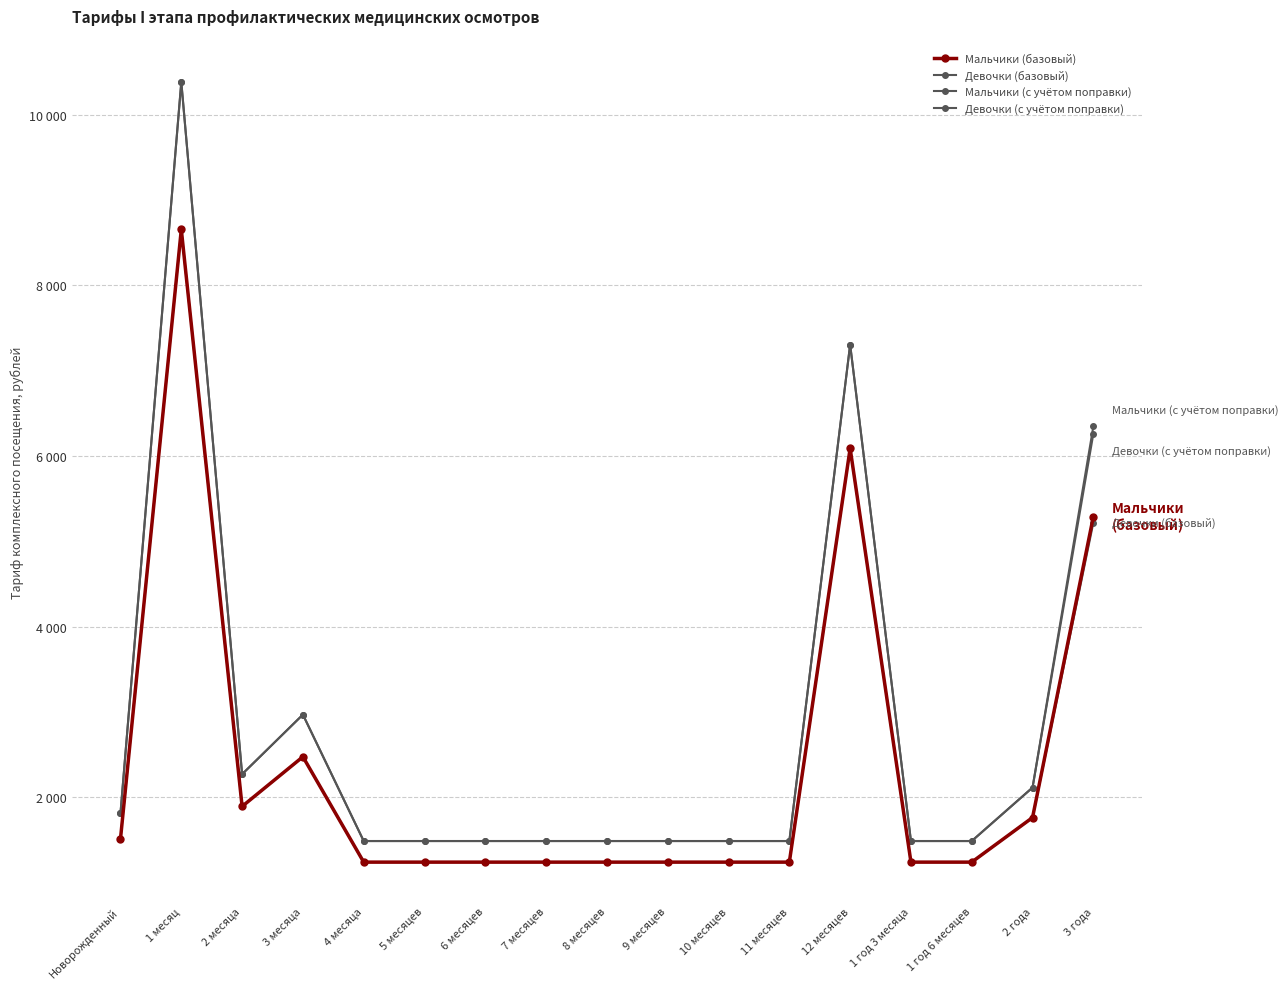

Between 1 месяц and 2 года, which is larger?

1 месяц